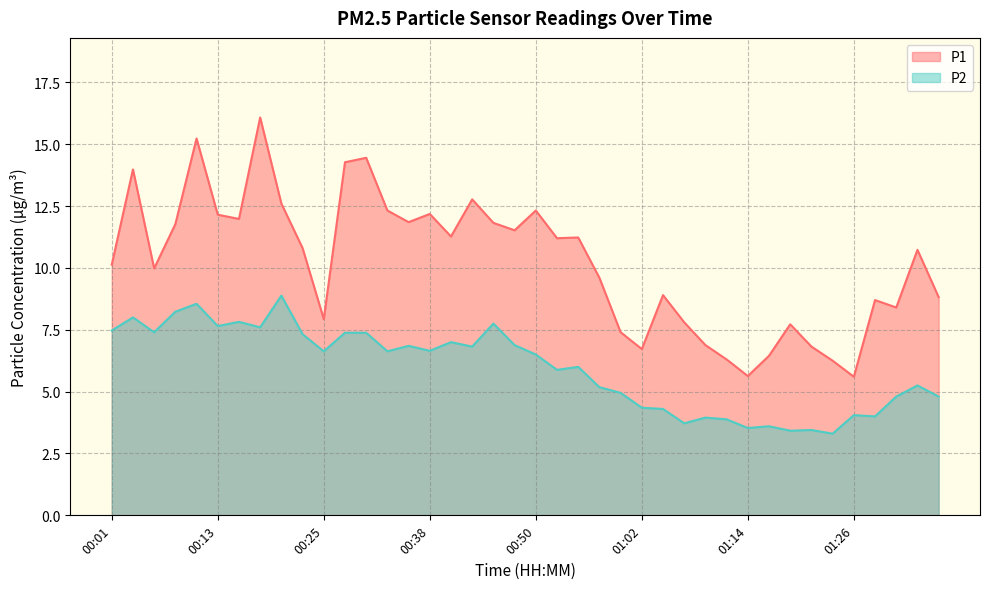

What are all the series names shown in the legend?

P1, P2